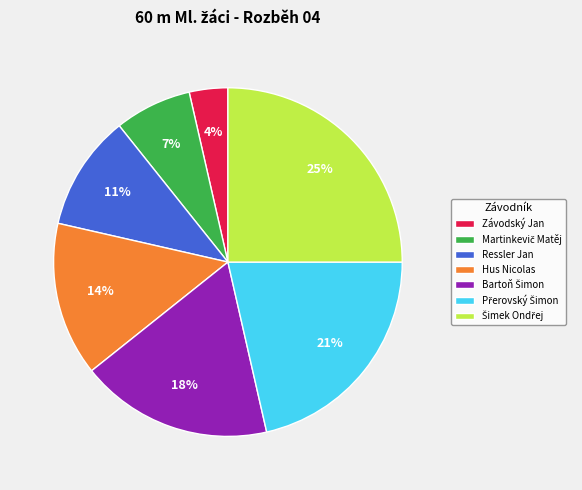

To the nearest percent, what percentage of the pie is Hus Nicolas?

14%